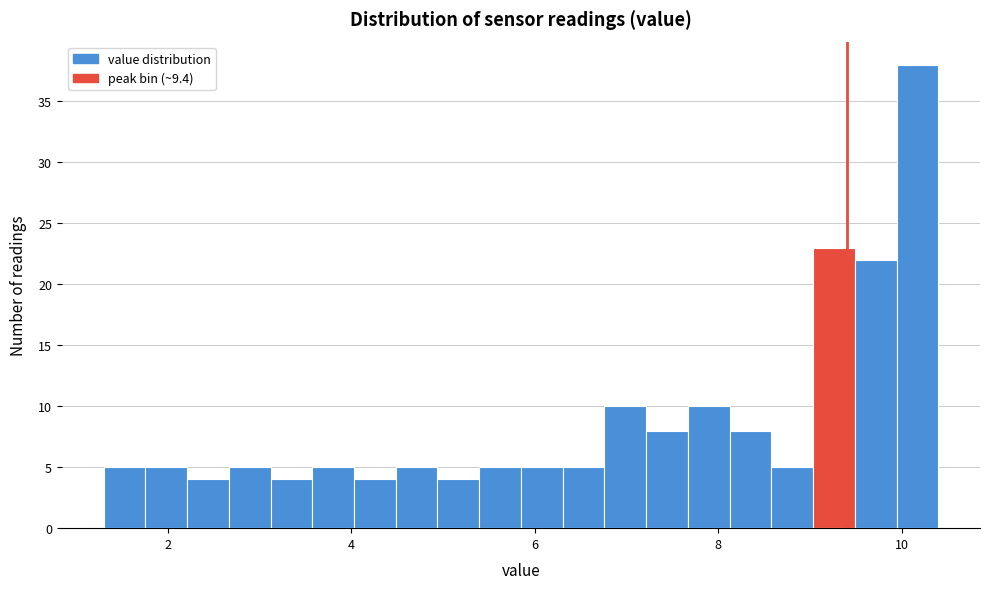

Read against the x-axis, roughly where is the centre of the tallest bar?

10.2